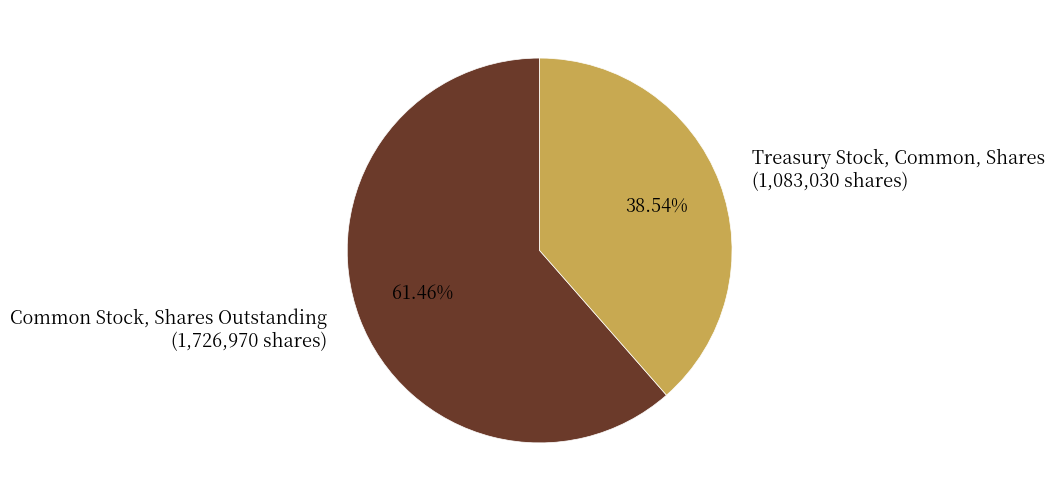

To the nearest percent, what is the combined percentage of Treasury Stock, Common, Shares and Common Stock, Shares Outstanding?

100%